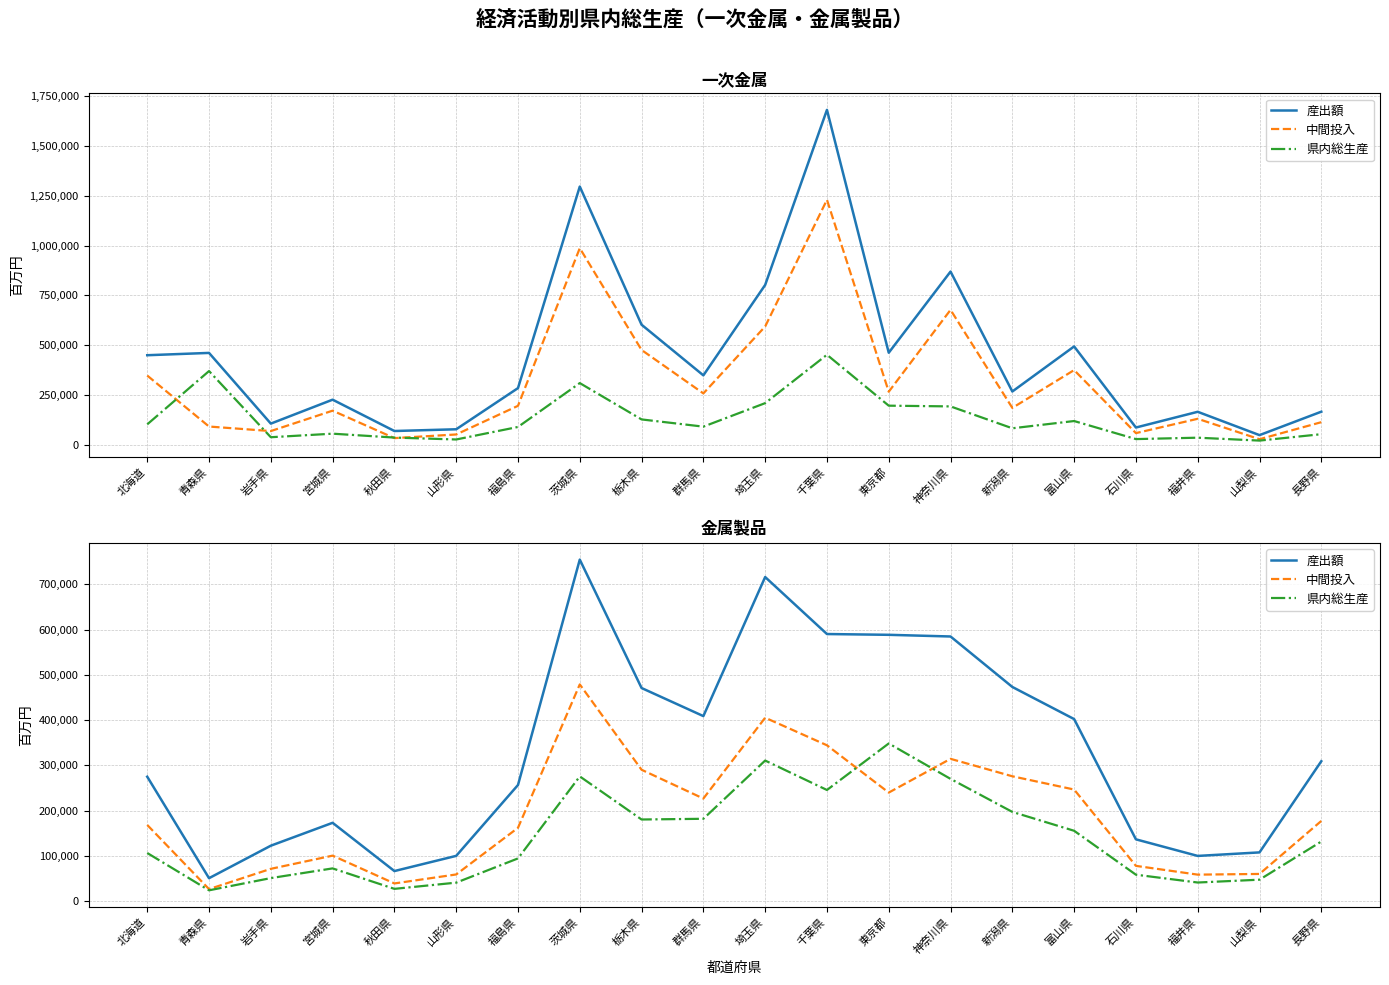

What are all the series names shown in the legend?

産出額, 中間投入, 県内総生産